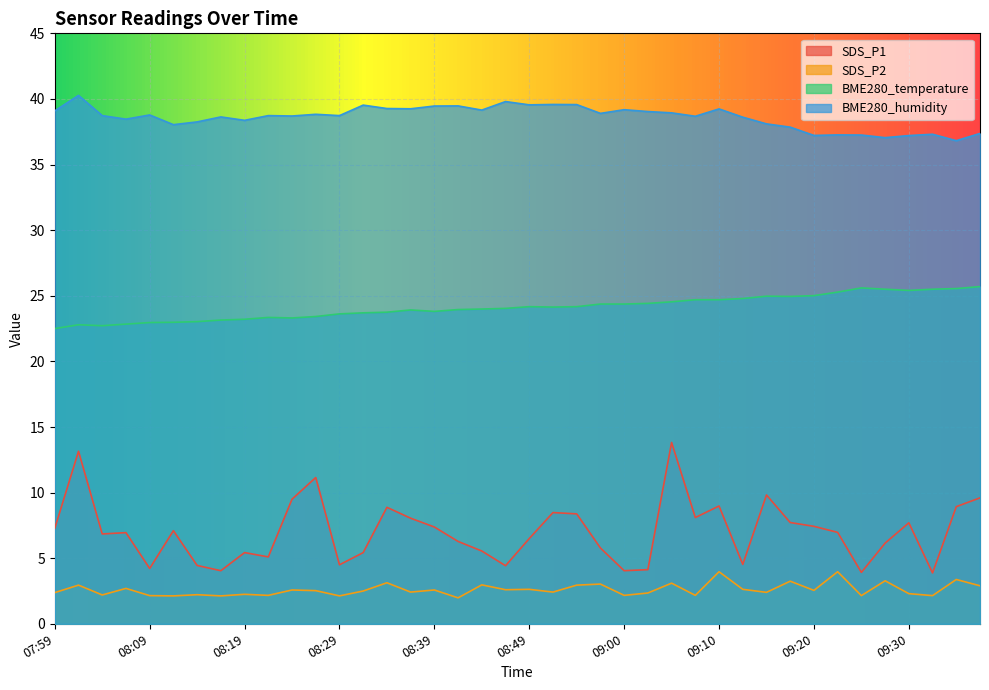

What is the label of the 24th point from the left?

08:57